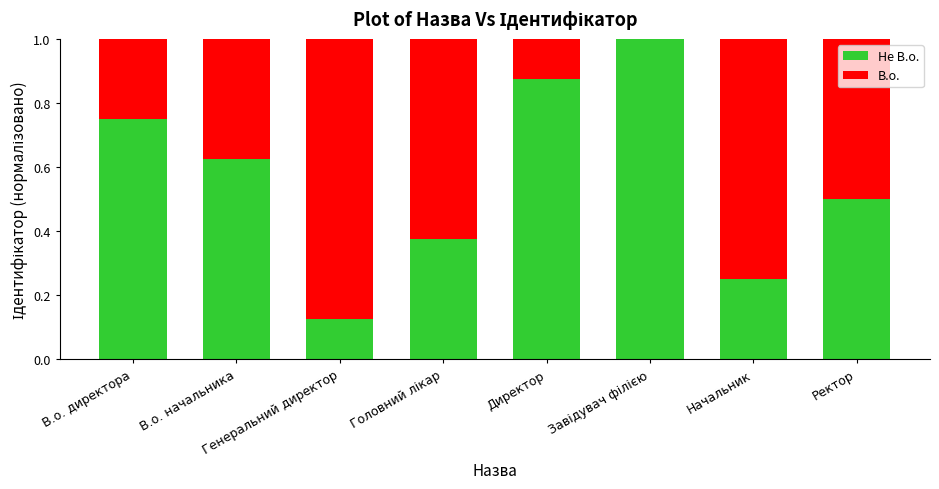

How many series are shown in this chart?

2